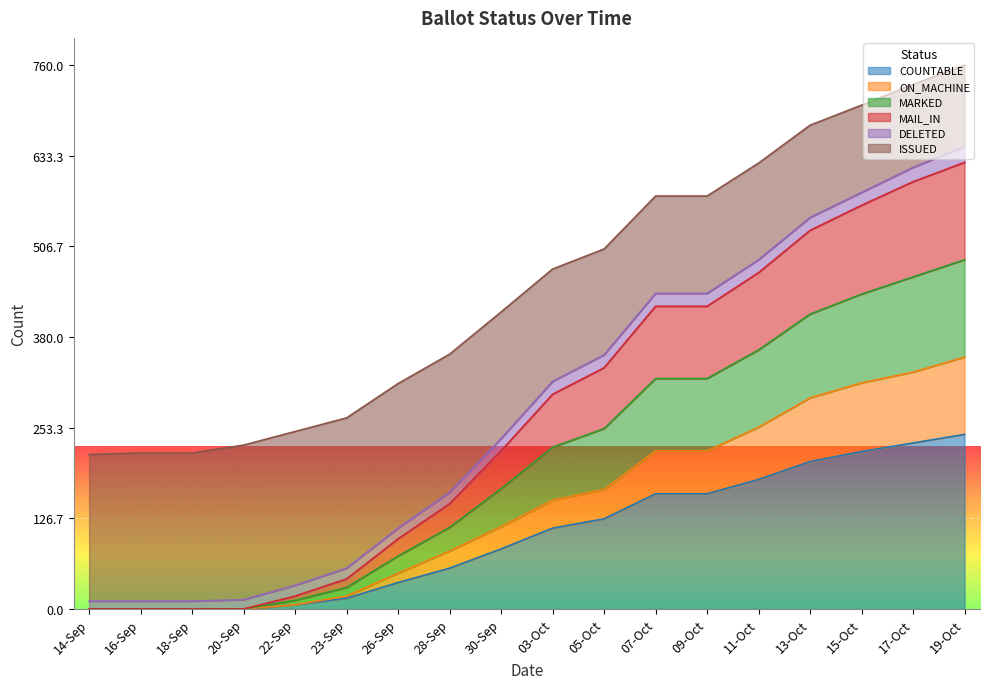

What is the average value of the COUNTABLE series?

102